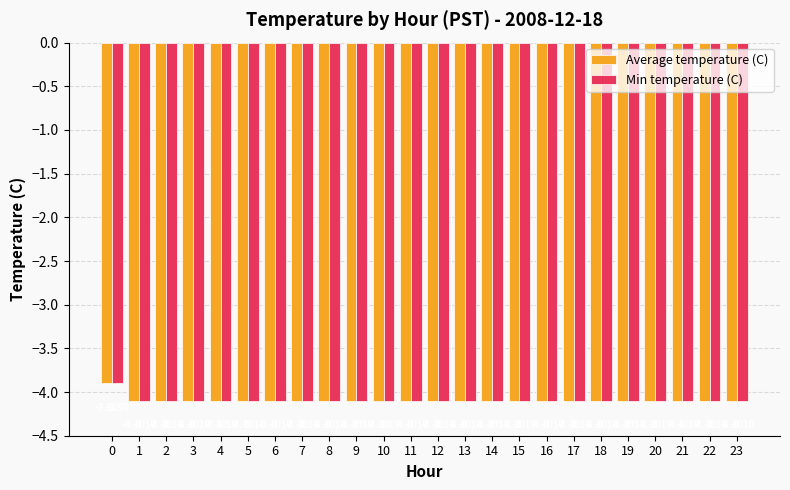

How many values in the Average temperature (C) series exceed -4?

1